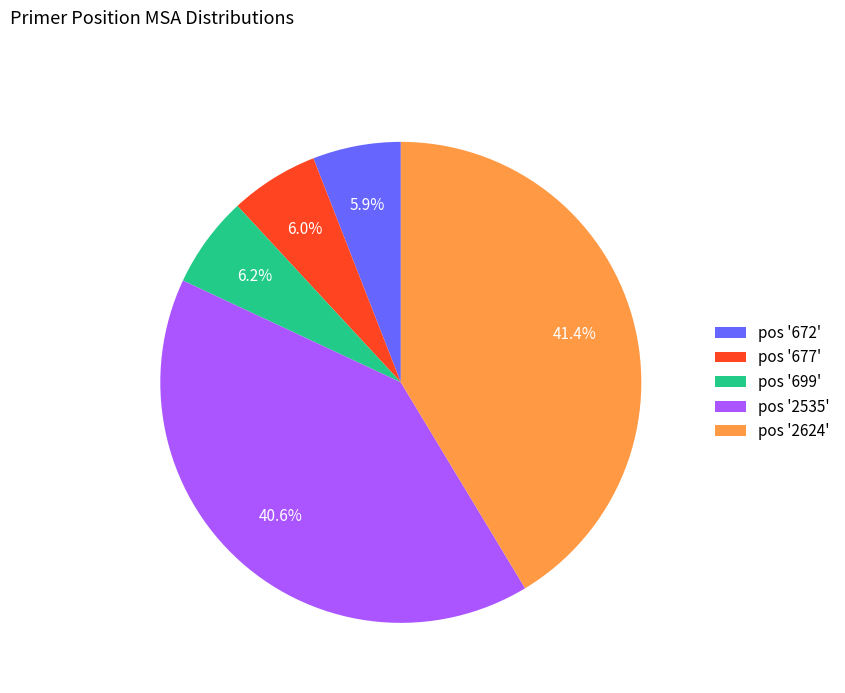

Do pos '672' and pos '2624' together represent more than half of the pie?

No